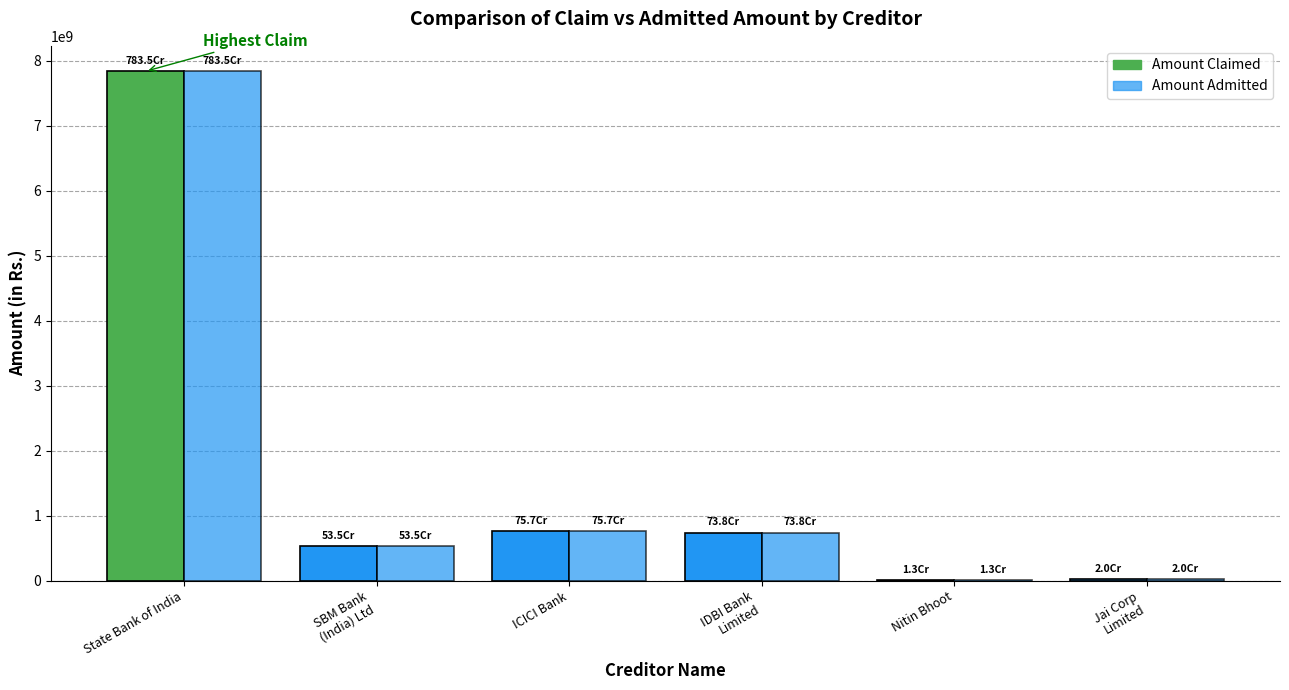

What is the label of the 4th bar from the right?

ICICI Bank